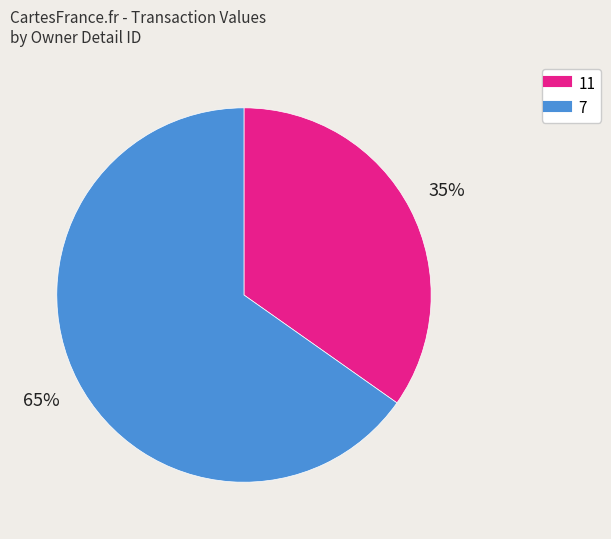

To the nearest percent, what is the difference between the largest and smallest slice percentages?

30%